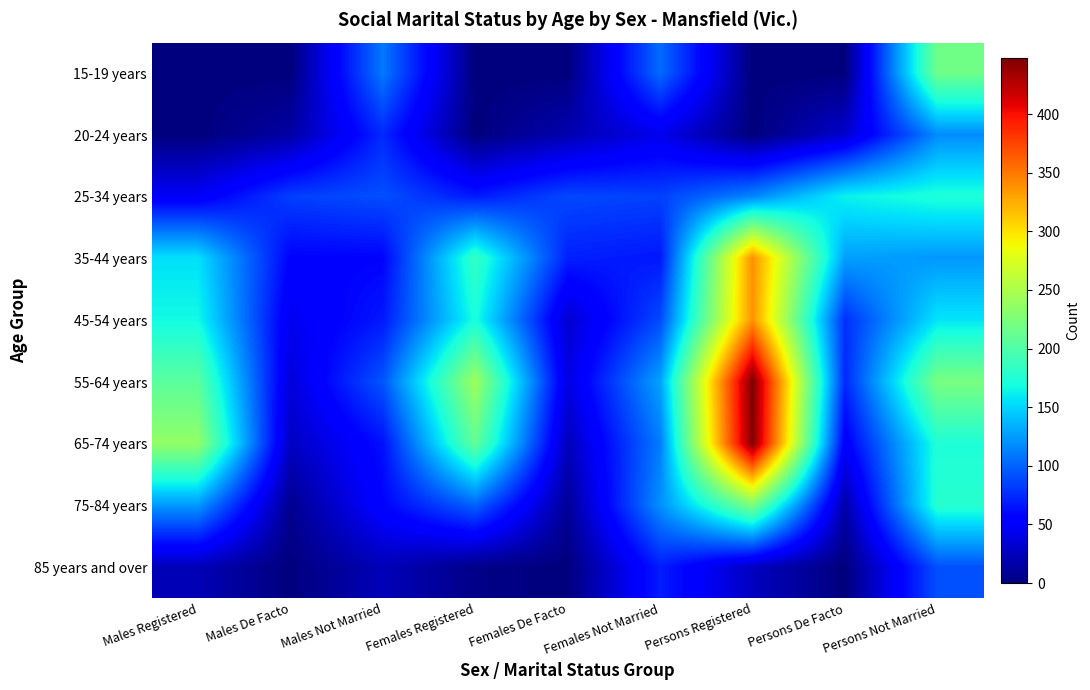

Which series has the widest spread of values?

65-74 years